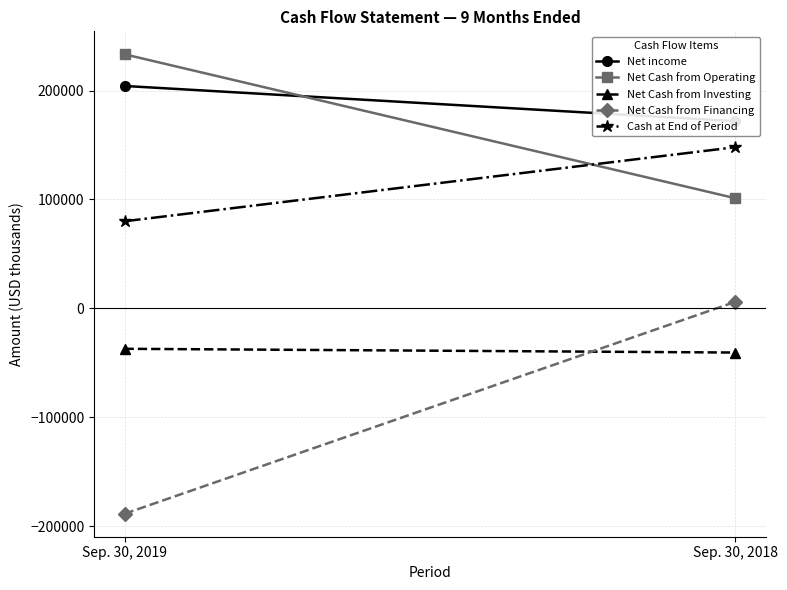

Where is Net Cash from Investing nearest to the value -38847?

Sep. 30, 2019